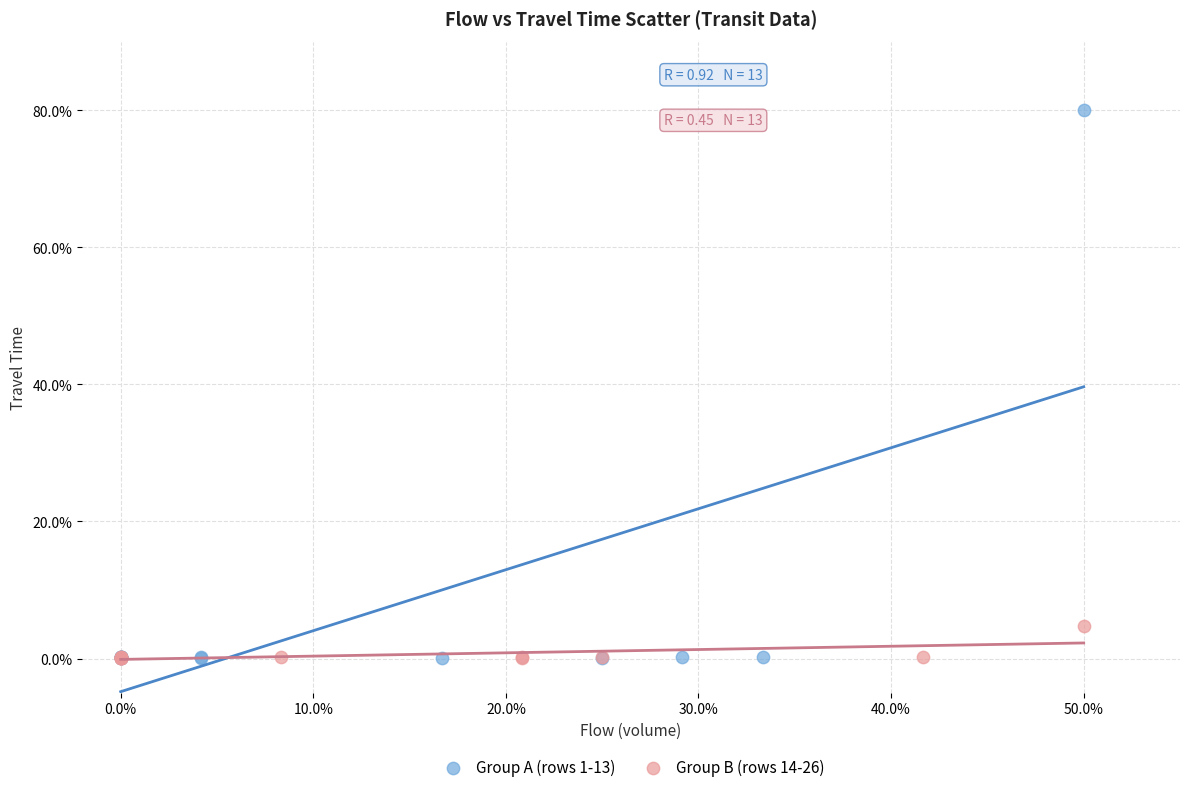

Which series contains the highest Y value?

Group A (rows 1-13)